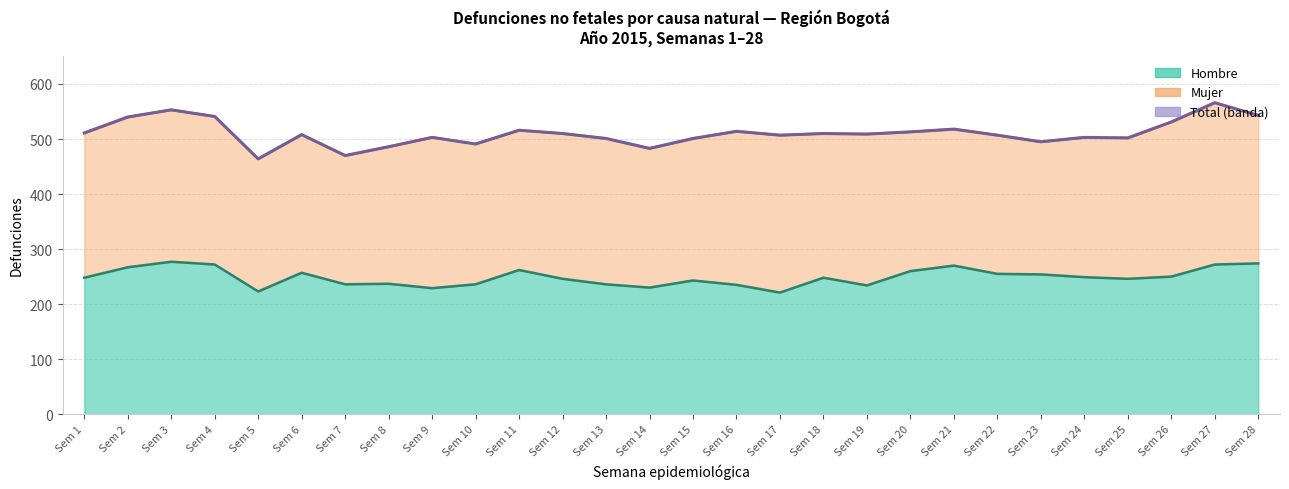

The value of Total at Sem 10 is 652. True or false?

False